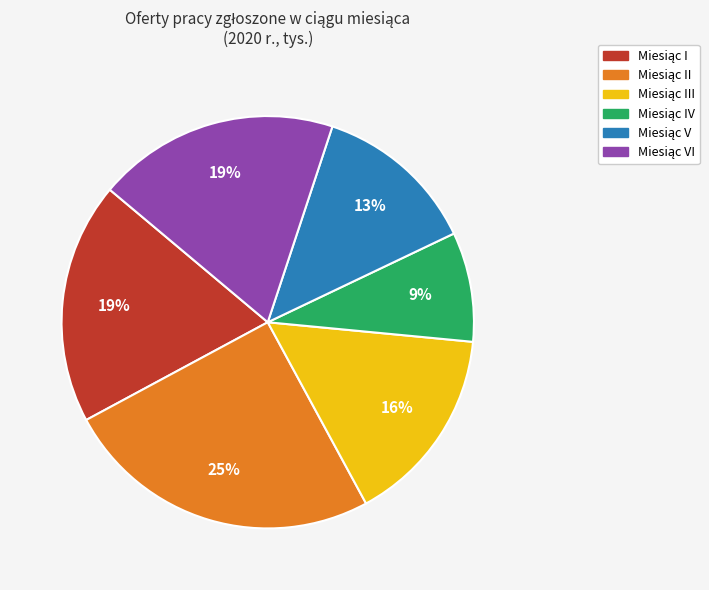

How many slices are in this pie chart?

6